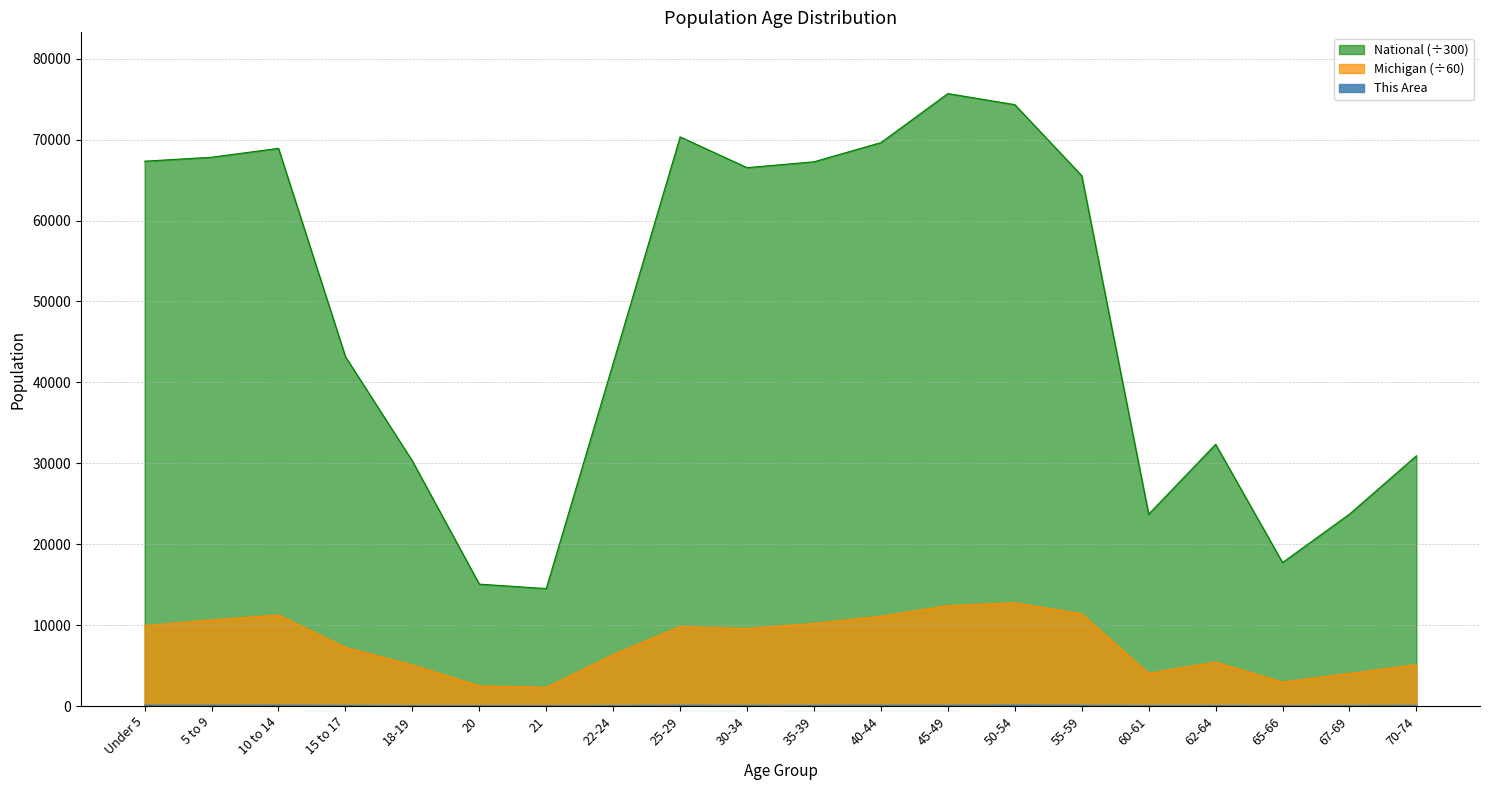

Reading right to left, list all the values displayed in this chart.

This Area: 70-74=76.0	67-69=48.0	65-66=15.0	62-64=46.0	60-61=33.0	55-59=94.0	50-54=117.0	45-49=91.0	40-44=96.0	35-39=85.0	30-34=78.0	25-29=96.0	22-24=38.0	21=10.0	20=15.0	18-19=25.0	15 to 17=75.0	10 to 14=108.0	5 to 9=105.0	Under 5=106.0
Michigan: 70-74=5101.4	67-69=4021.9	65-66=2955.2	62-64=5429.1	60-61=4051.1	55-59=11386.4	50-54=12757.5	45-49=12409.7	40-44=11091.4	35-39=10208.2	30-34=9576.1	25-29=9826.4	22-24=6354.0	21=2308.1	20=2489.2	18-19=5080.3	15 to 17=7246.4	10 to 14=11253.6	5 to 9=10629.7	Under 5=9938.1
National: 70-74=30927.2	67-69=23717.9	65-66=17733.0	62-64=32347.3	60-61=23712.4	55-59=65549.4	50-54=74327.1	45-49=75695.3	40-44=69636.5	35-39=67265.5	30-34=66540.3	25-29=70339.5	22-24=42375.3	21=14514.3	20=15063.8	18-19=30287.0	15 to 17=43180.8	10 to 14=68924.0	5 to 9=67828.9	Under 5=67337.9